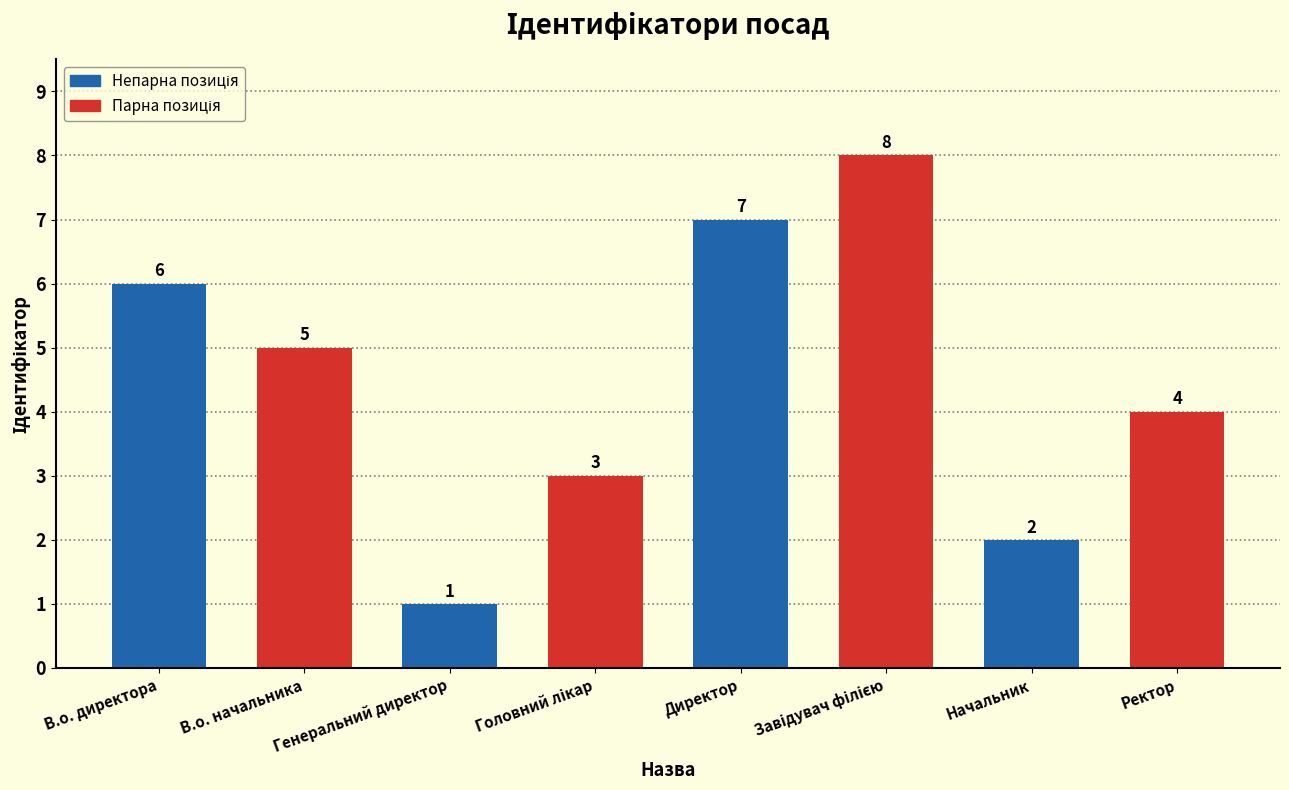

Where is the data nearest to the value 4?

Ректор